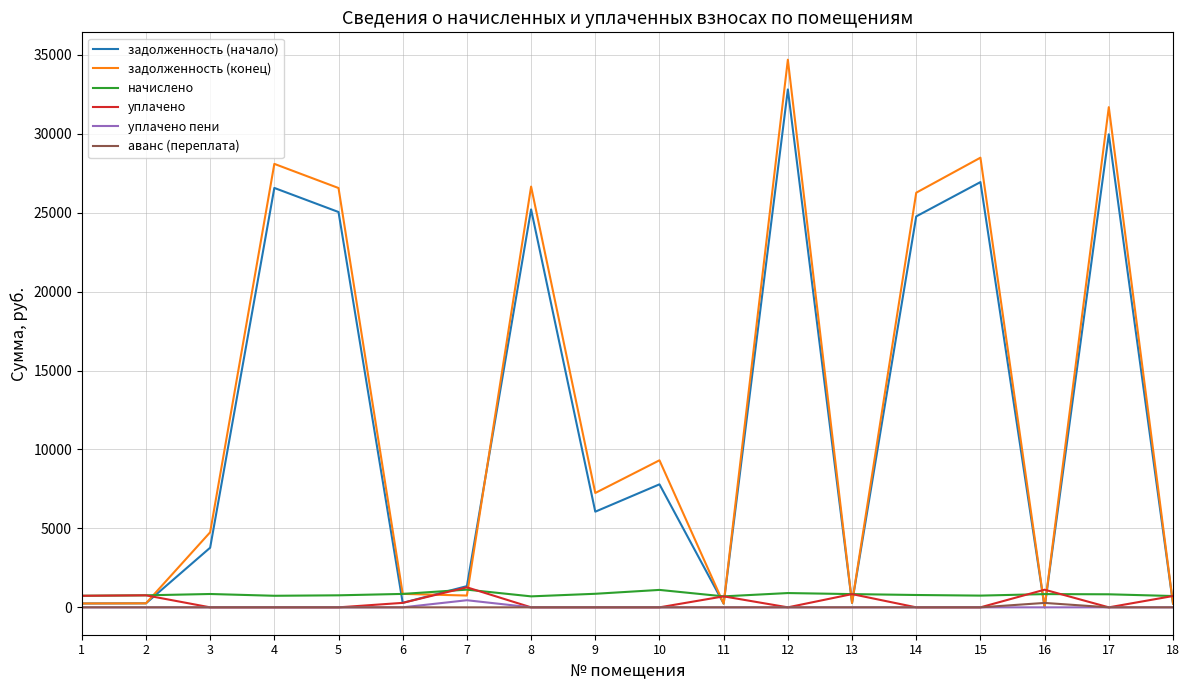

What is the total value across all series at 15?

56163.6